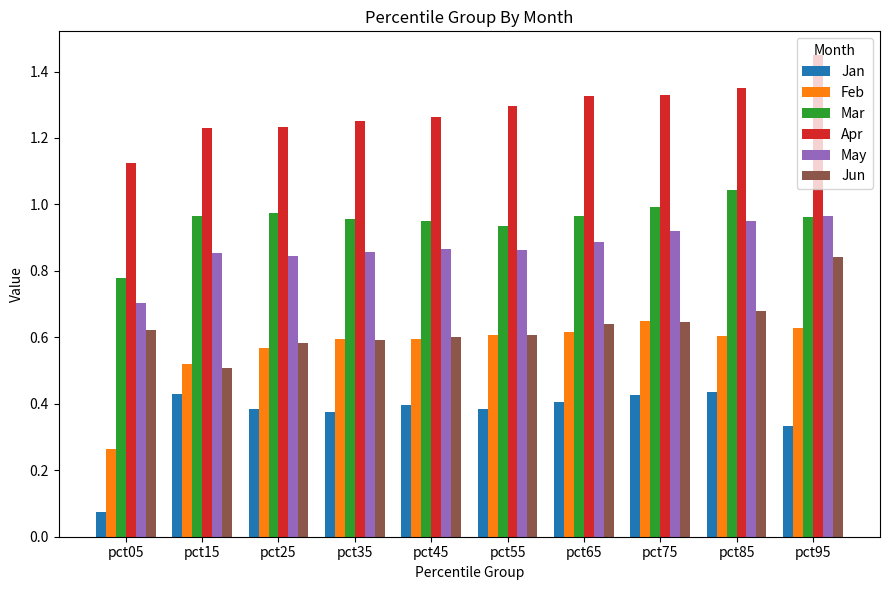

Which series changed the most between pct15 and pct75?

Jun